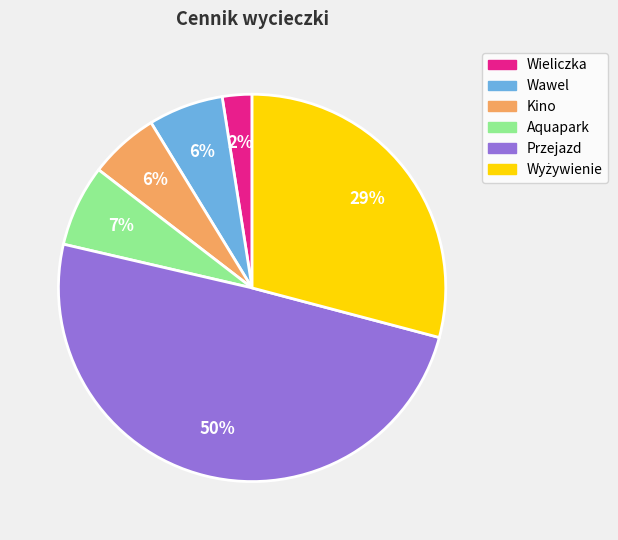

To the nearest percent, what is the average slice percentage?

17%